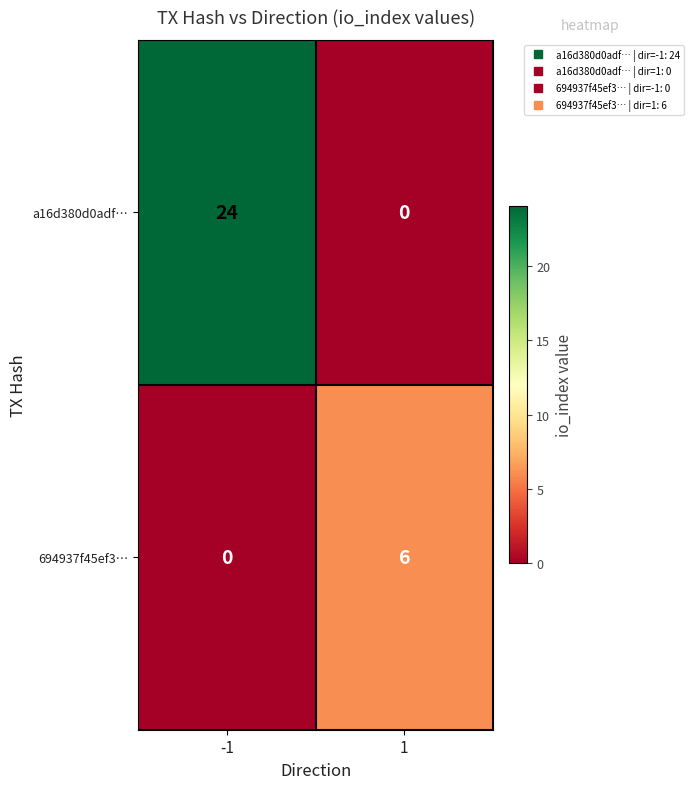

The value of 694937f45ef3… at -1 is -4. True or false?

False